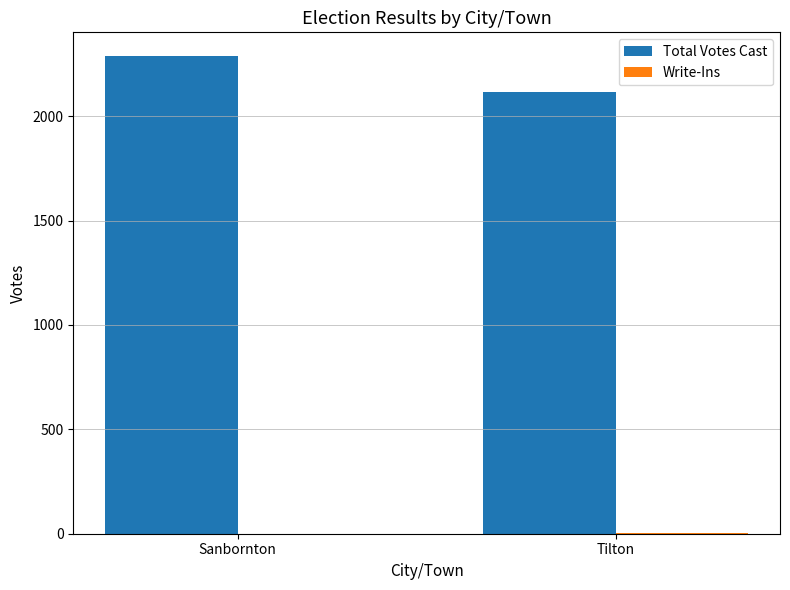

How many groups of bars are there?

2